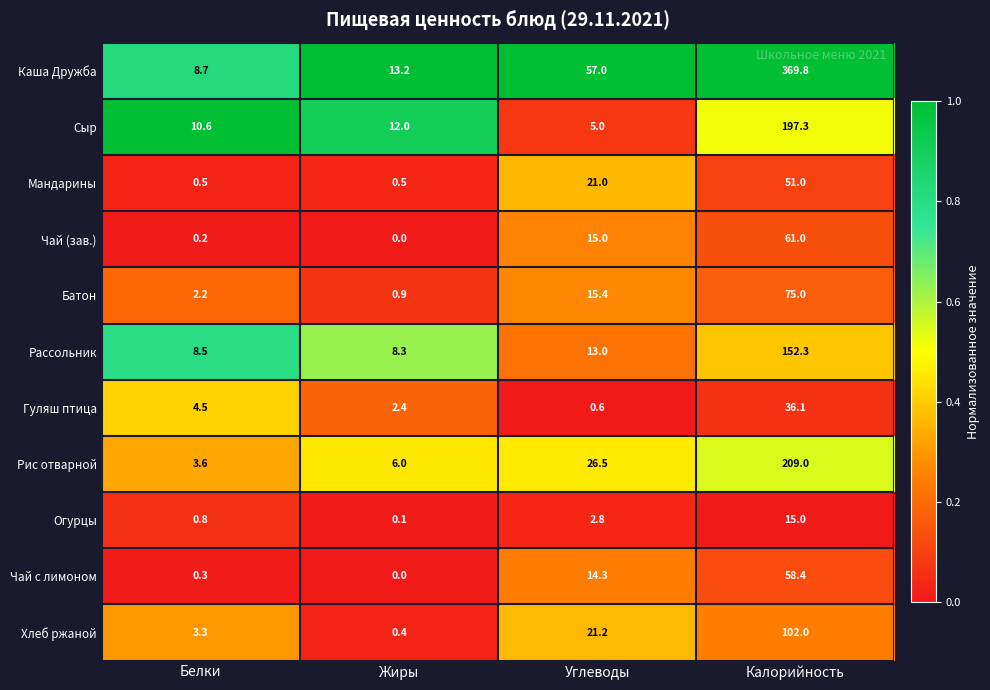

What is the difference between the second highest and minimum values in the Сыр series?

7.0